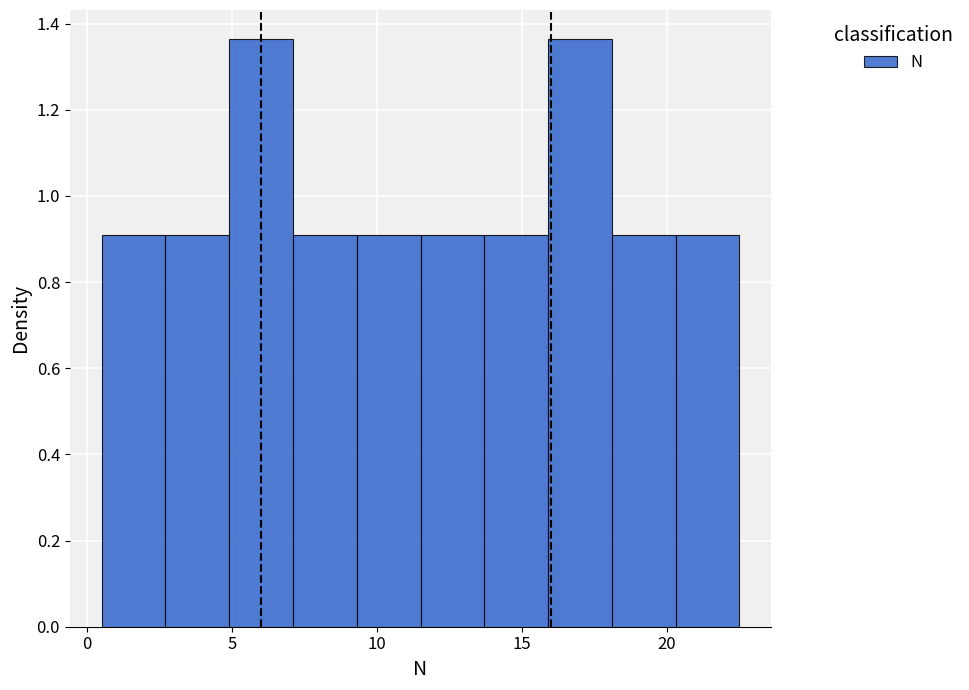

Reading left to right, list every bar in this chart as the range it spans on the x-axis followed by its height. Neither the bar edges nor the heights are printed on the chart, so give them approximately, as read against the axes.

0.5 to 2.7: 0.90
2.7 to 4.9: 0.90
4.9 to 7.1: 1.36
7.1 to 9.3: 0.90
9.3 to 11.5: 0.90
11.5 to 13.7: 0.90
13.7 to 15.9: 0.90
15.9 to 18.1: 1.36
18.1 to 20.3: 0.90
20.3 to 22.5: 0.90